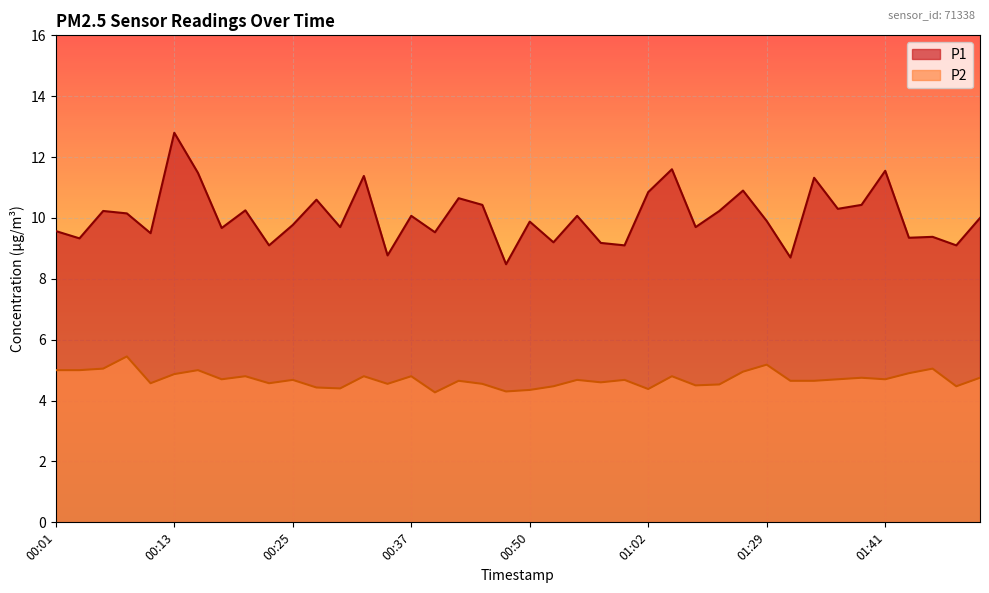

What position from the left is 01:51?

40